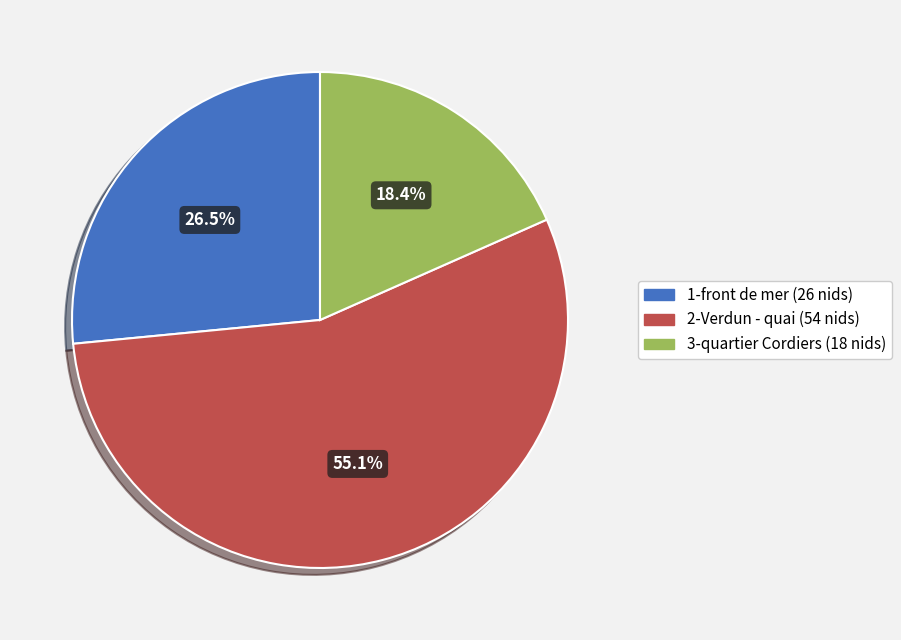

Is there a majority slice in this chart?

Yes